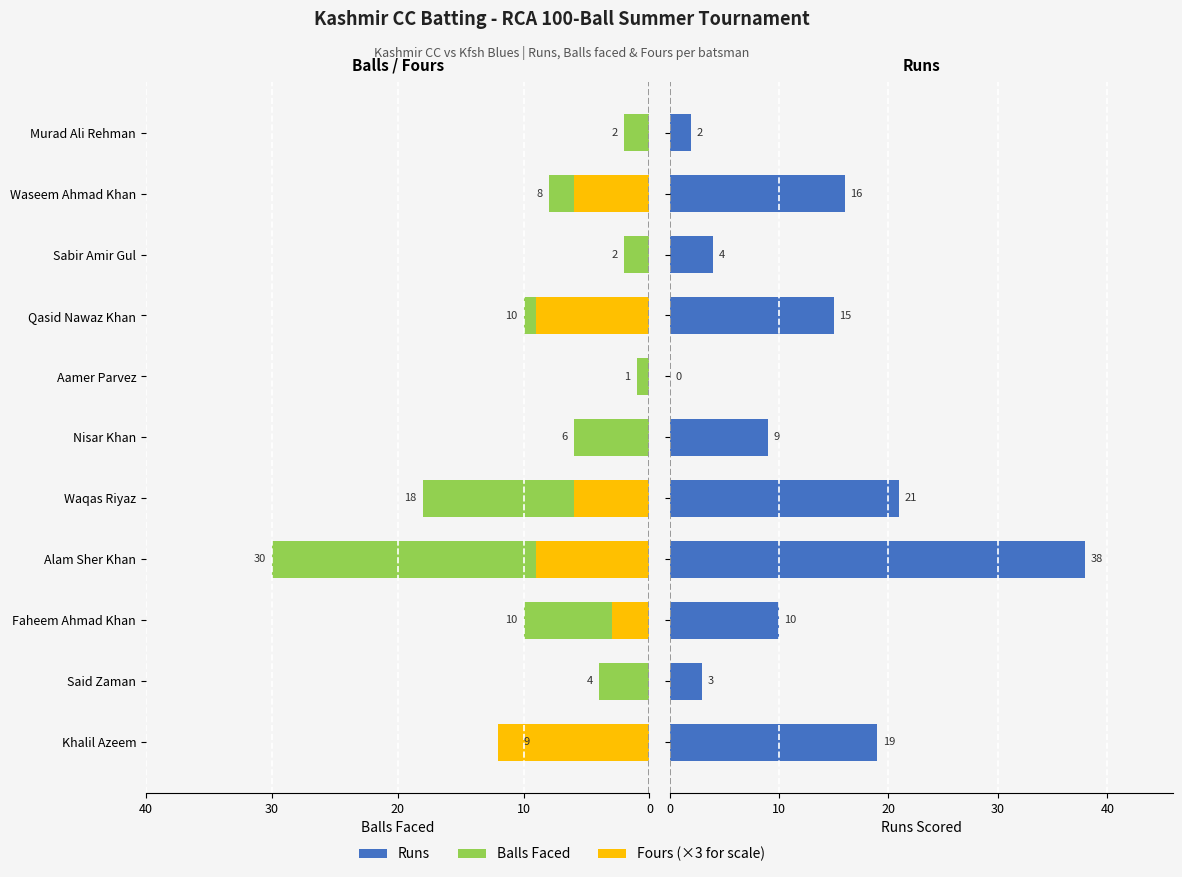

How many negative values does the Fours (×3) series have?

6